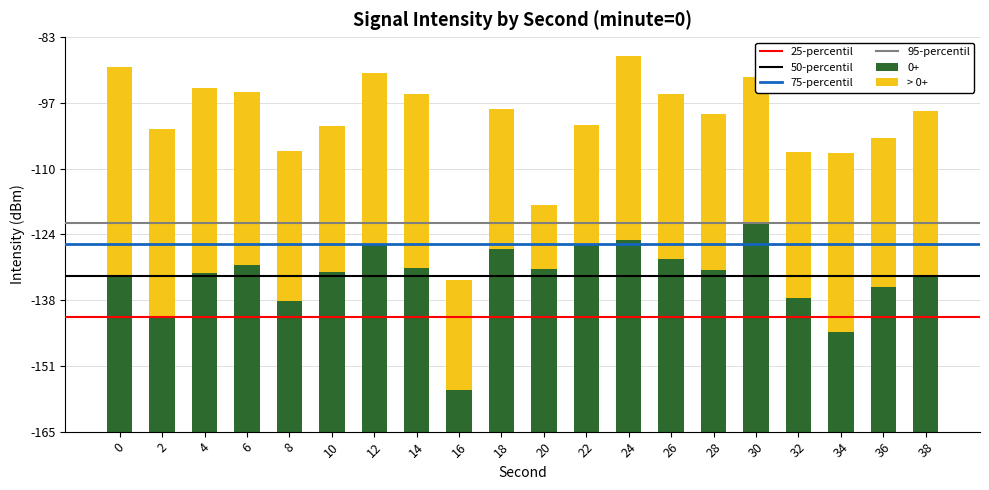

Does the chart contain stacked bars?

Yes